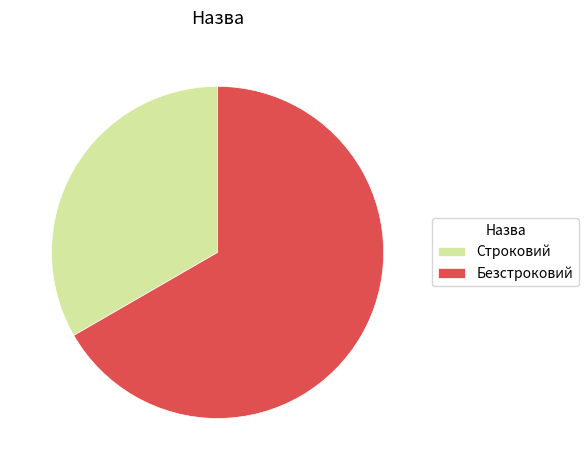

Combined, do Безстроковий and Строковий account for over 50%?

Yes